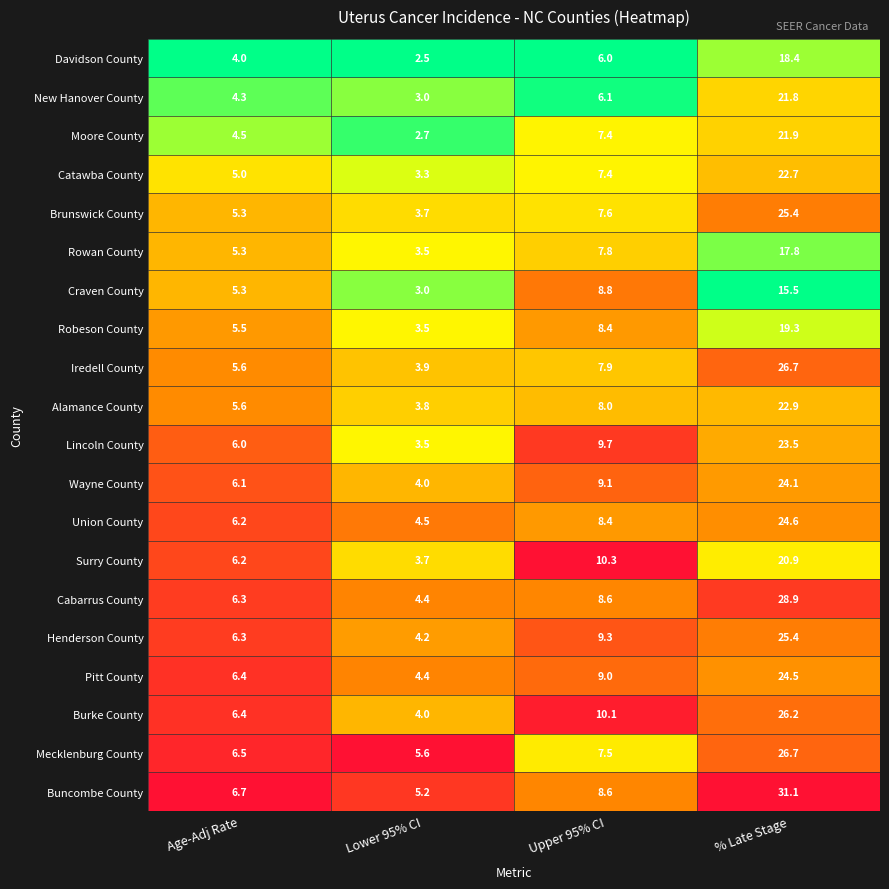

Which series has the largest total across all categories?

Buncombe County